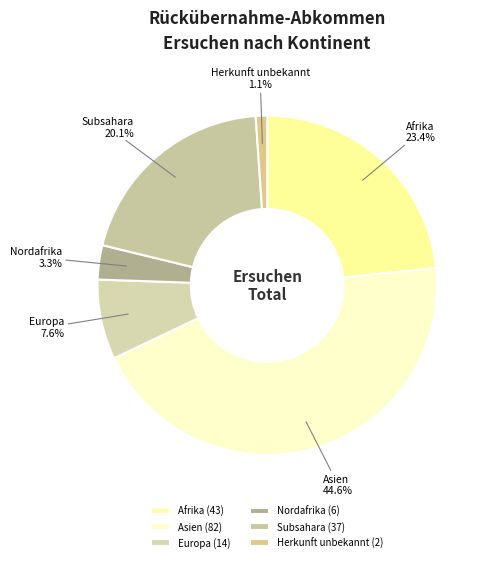

What is the smallest slice in the pie chart?

Herkunft unbekannt